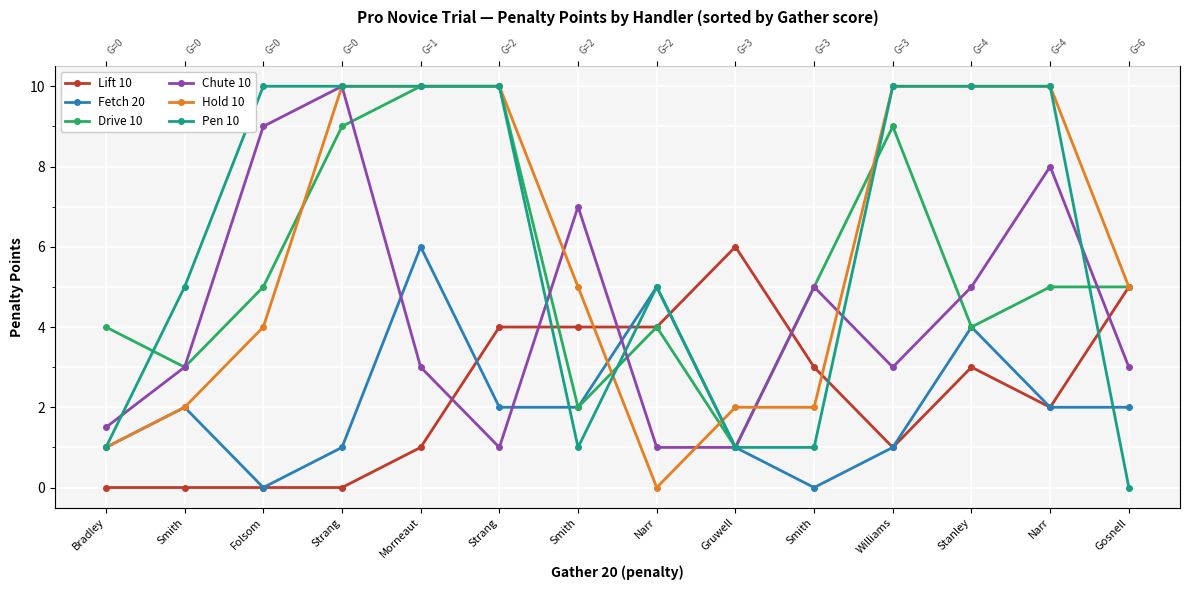

True or false: Drive 10 has more than 2 interior local peaks.

False